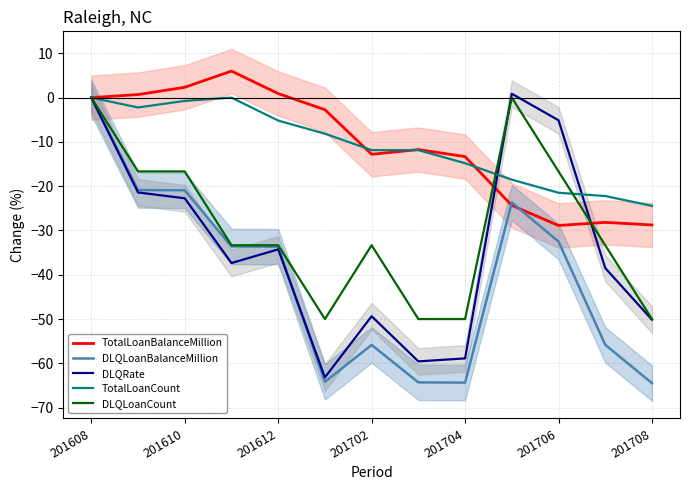

What is the difference between the highest and lowest values at 11?

33.6